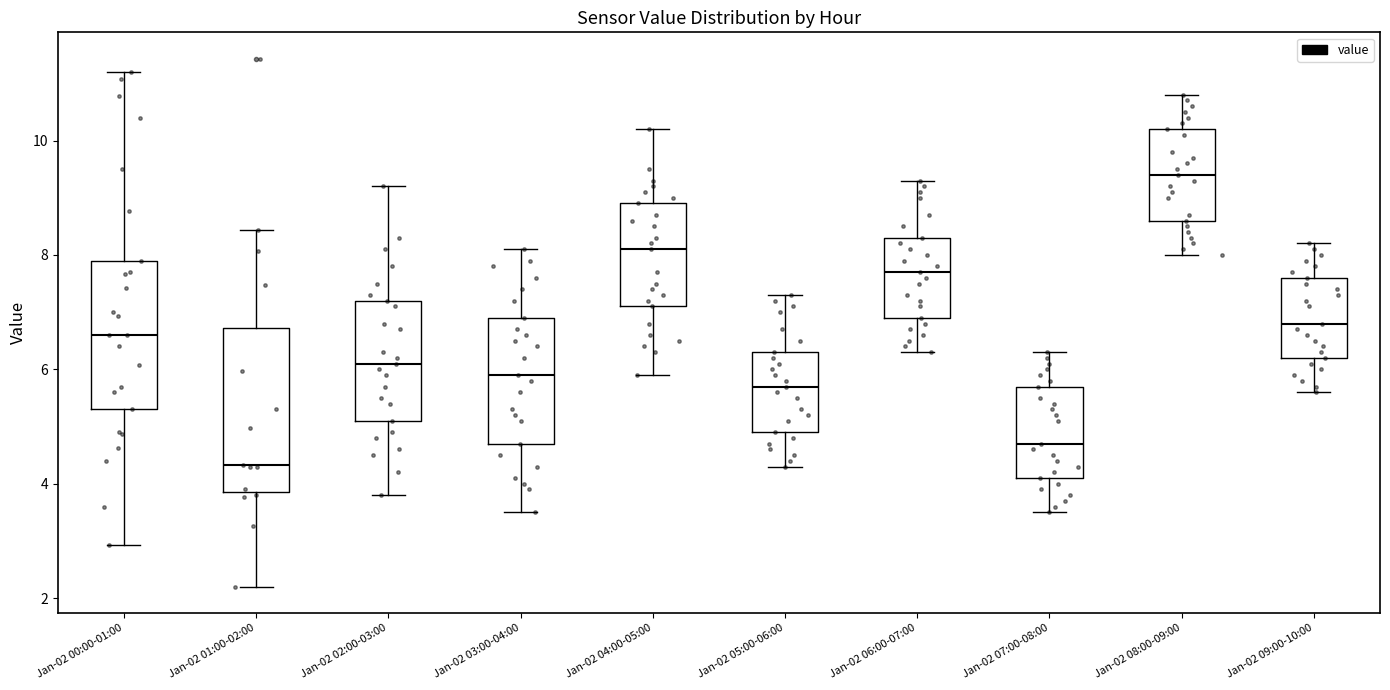

Which box is the tallest, from its lower edge to its upper edge?

Jan-02 01:00-02:00